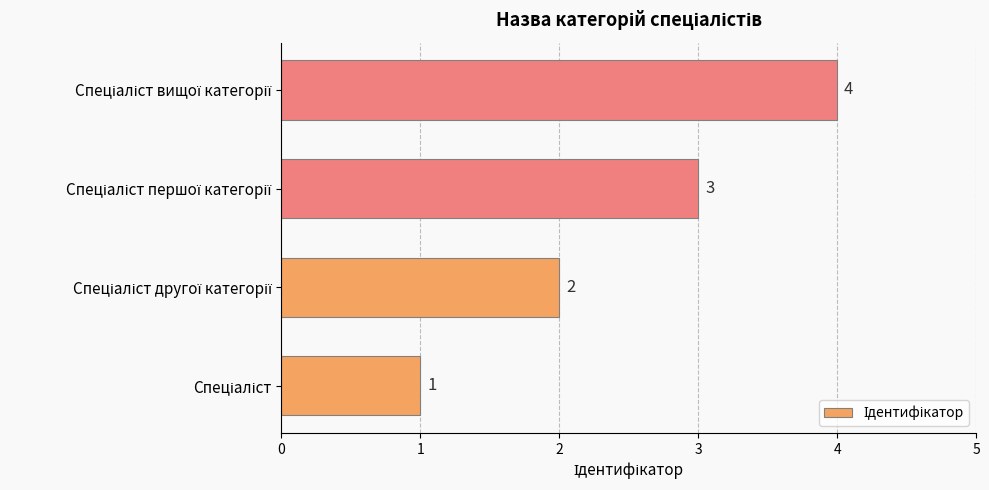

Count the values in the range 2 to 4.

3